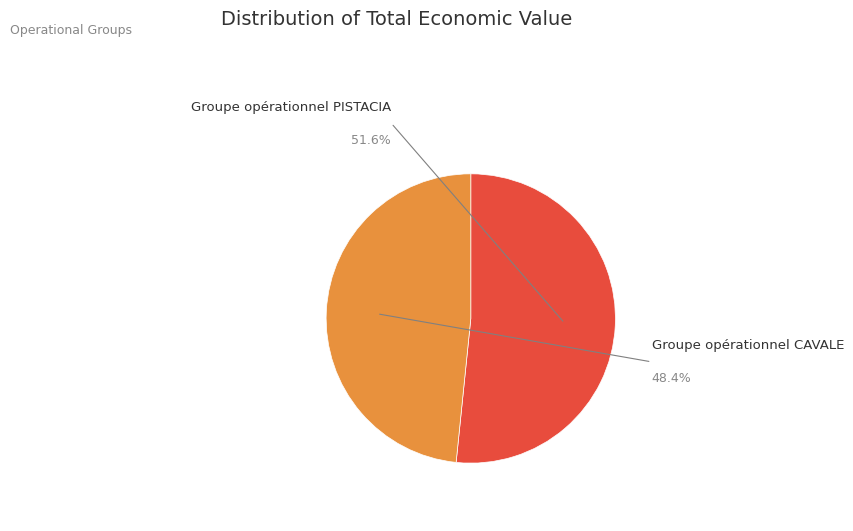

Which category has the smallest portion of the pie?

Groupe opérationnel CAVALE